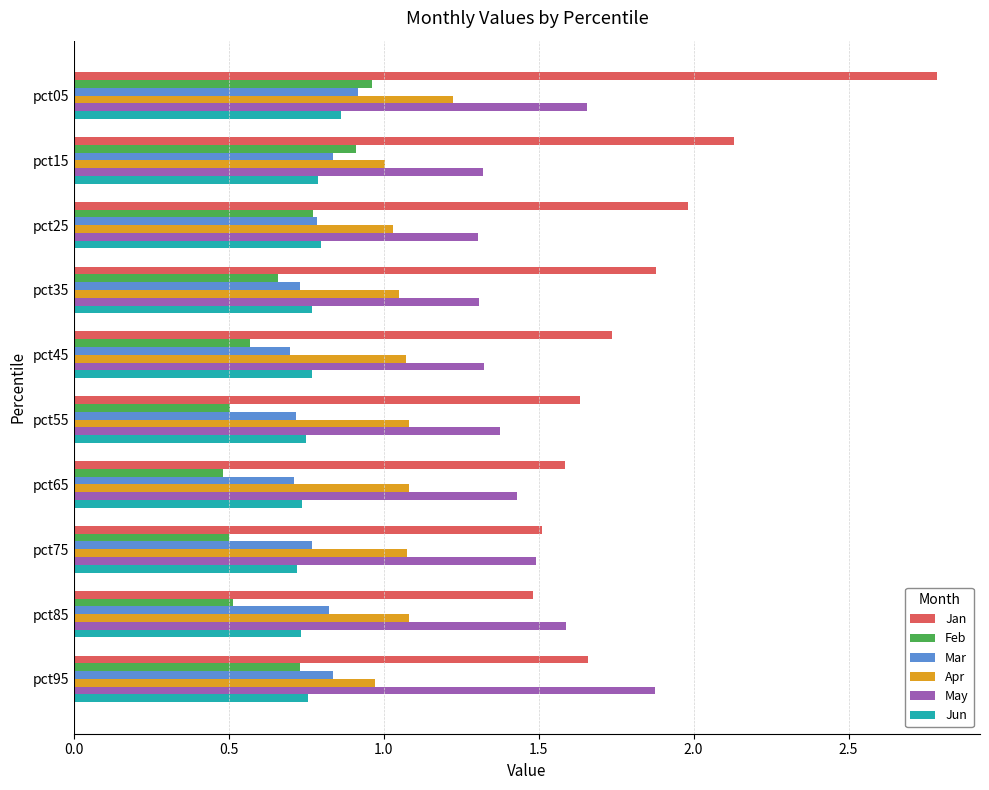

True or false: Jan has a value of 2.6 at pct25.

False